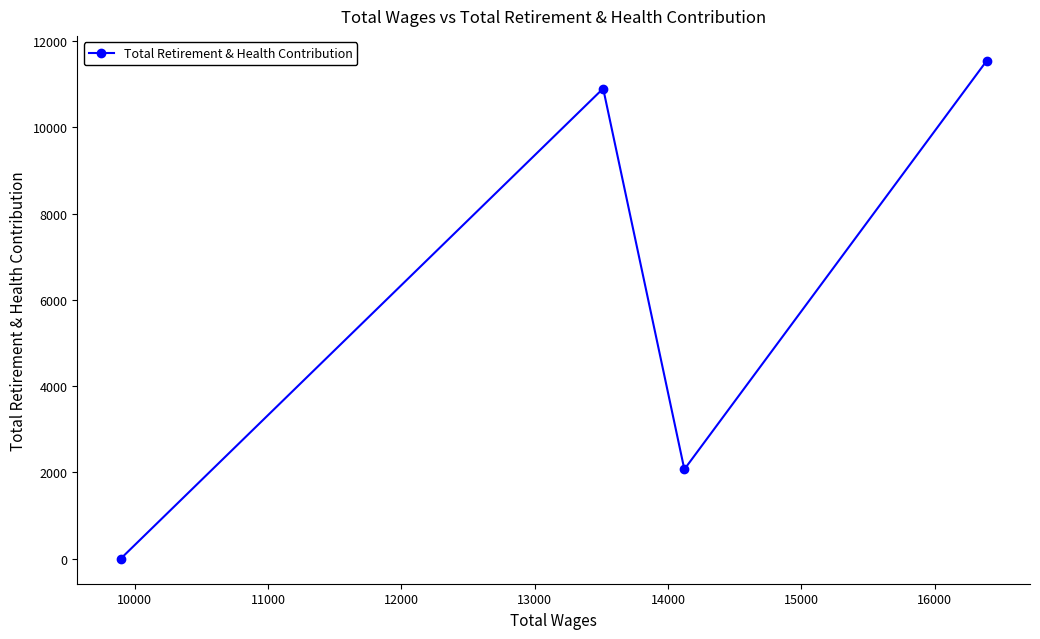

What is the difference between the maximum and minimum values?

11538